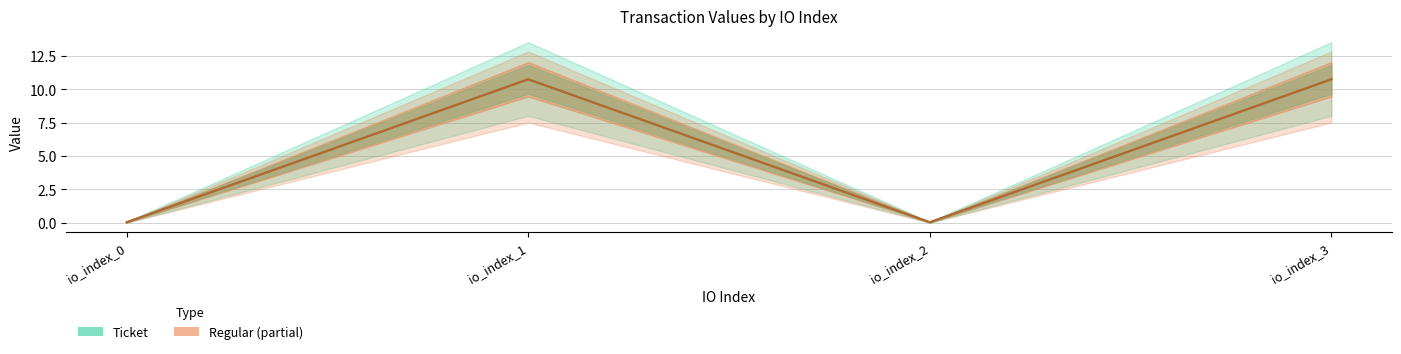

What is the value of the Ticket point at the 2nd from the left?

10.7